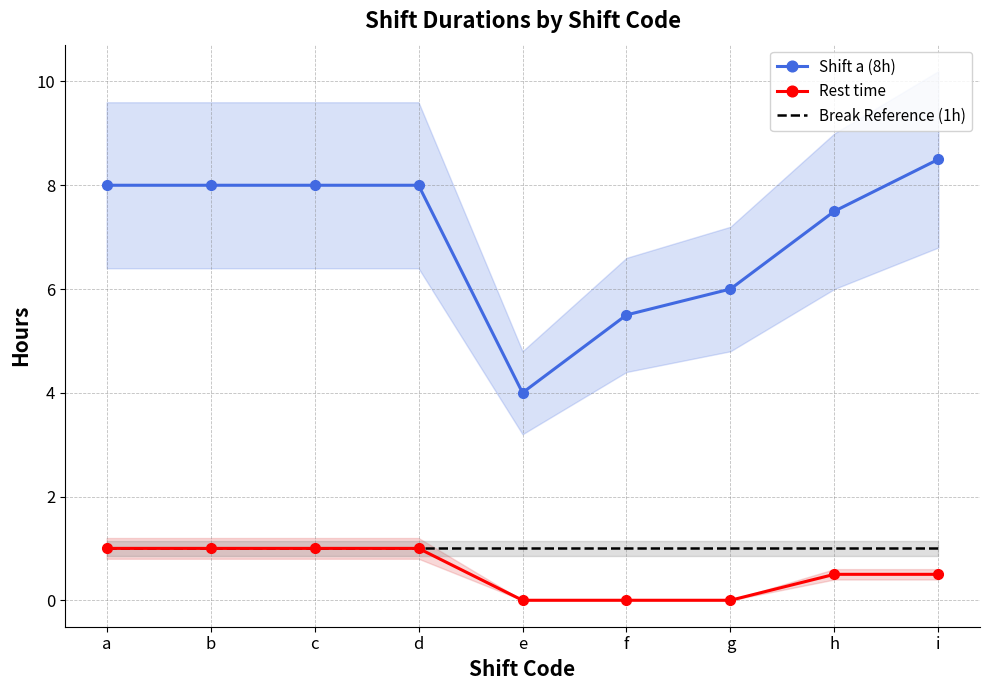

What are all the series names shown in the legend?

Shift a (8h), Rest time, Break Reference (1h)